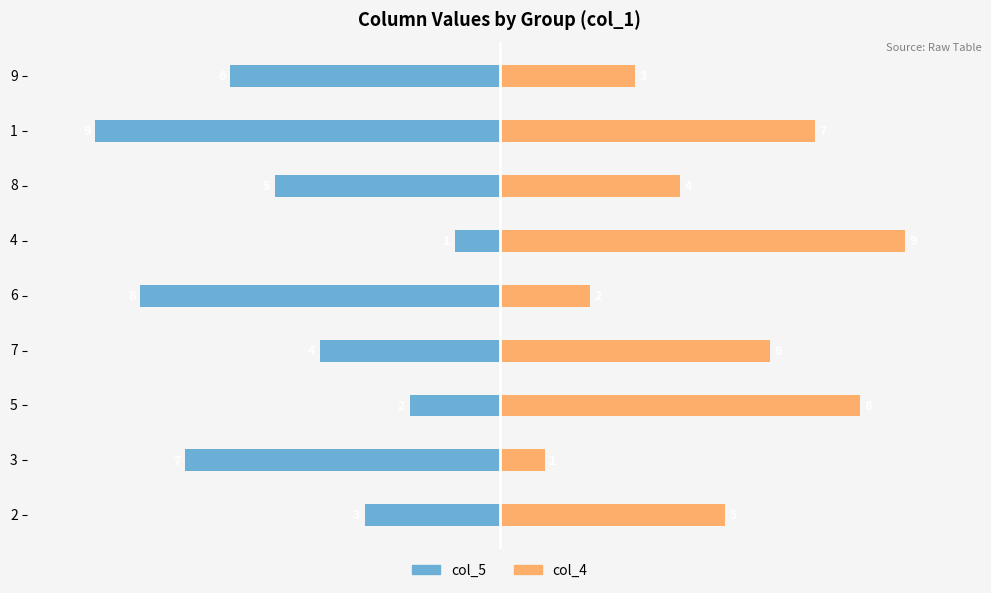

List the series in order of their peak value, highest first.

col_4, col_5